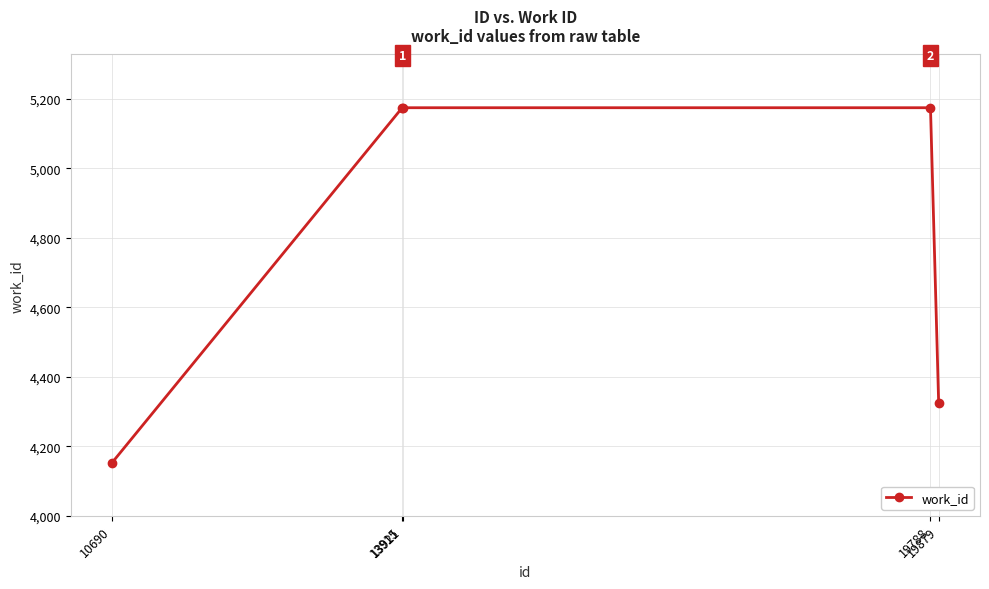

What is the average value?

4800